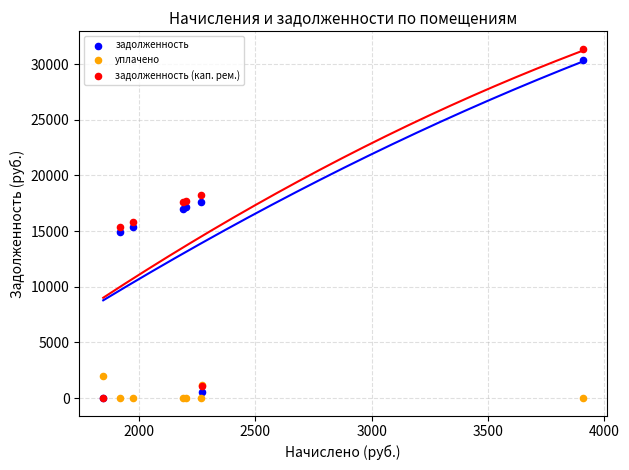

Which series reaches the maximum Y coordinate?

задолженность (кап. рем.)